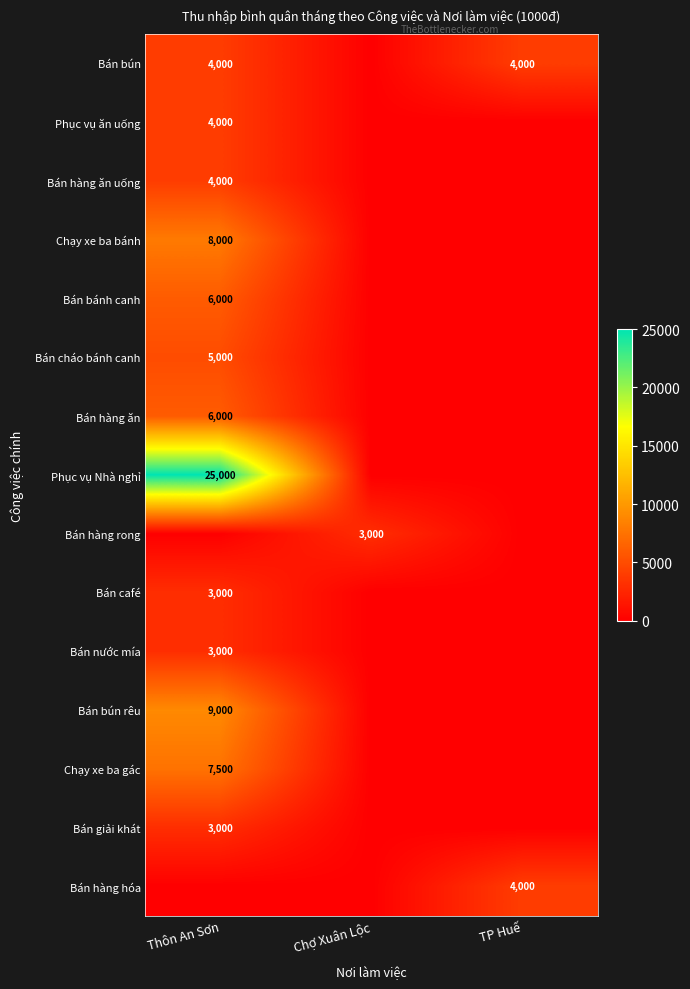

True or false: Bán bún rêu has a value of 9000 at Thôn An Sơn.

True